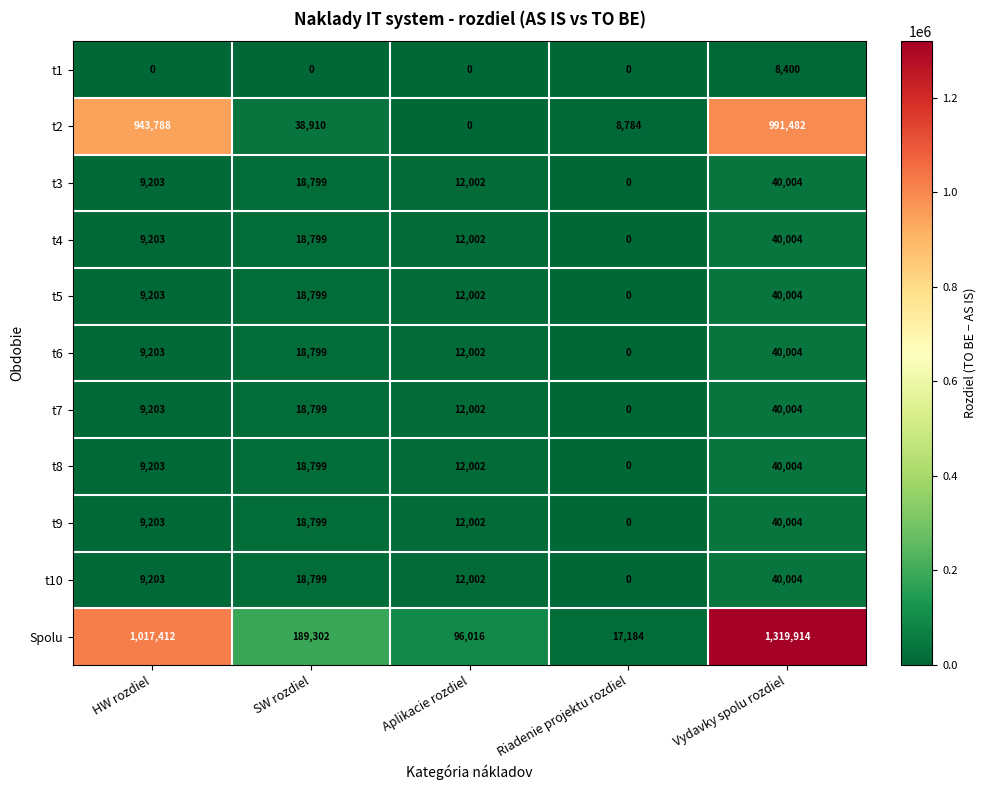

At which category is the sum across all series the highest?

Vydavky spolu rozdiel